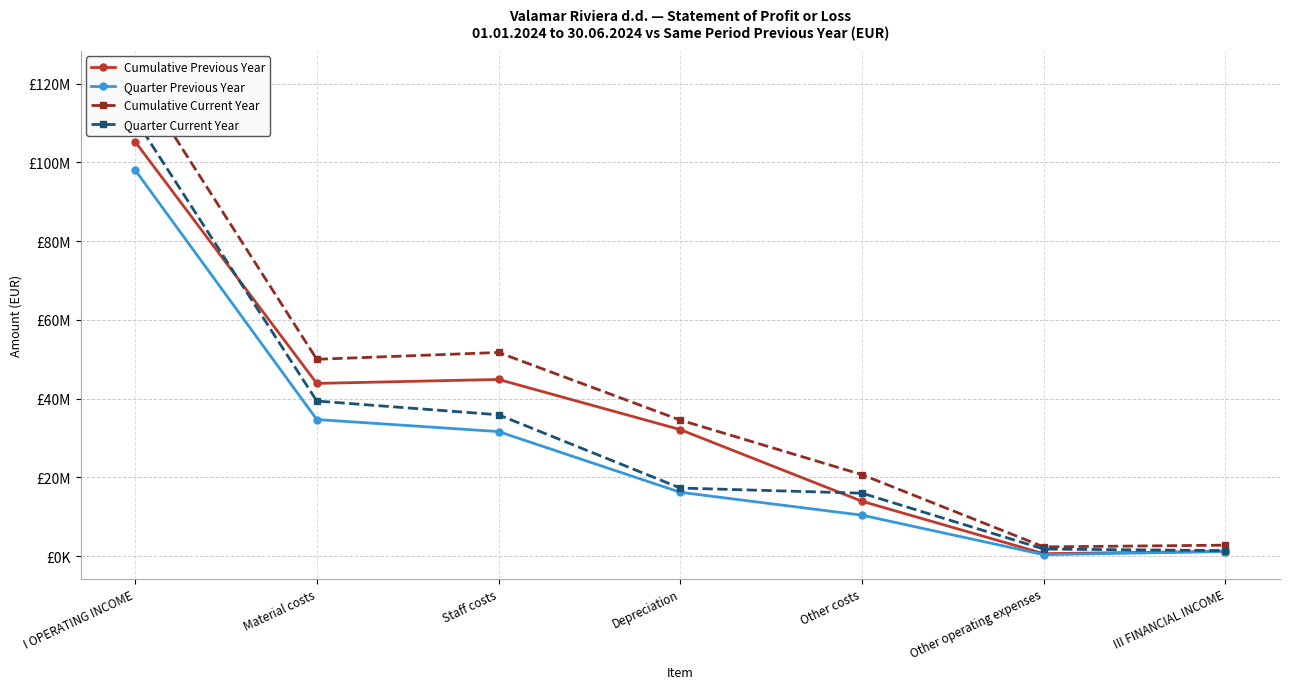

Between III FINANCIAL INCOME and Other costs, which is larger?

Other costs